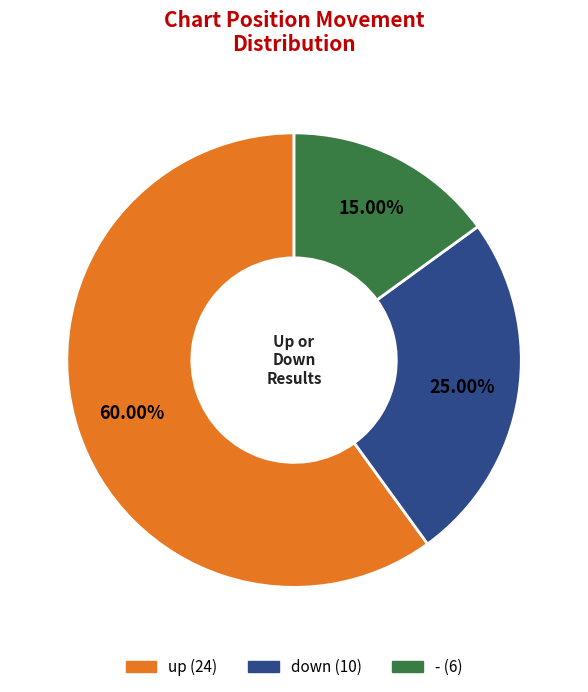

How much of the chart is everything except -?

85.0%